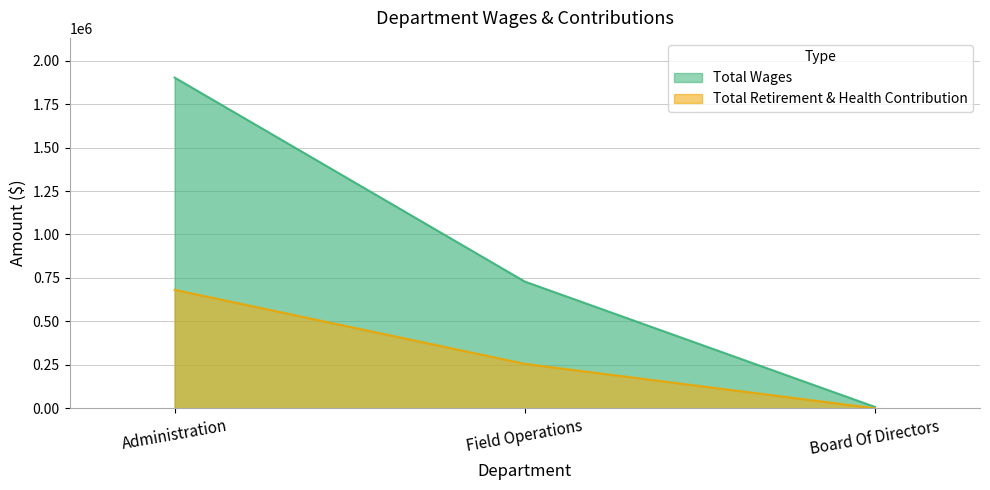

The Total Retirement & Health Contribution series shows 238302 at Administration. True or false?

False